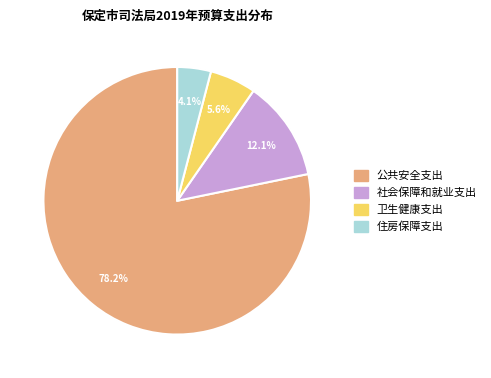

The 卫生健康支出 slice represents 6% of the pie. True or false?

True